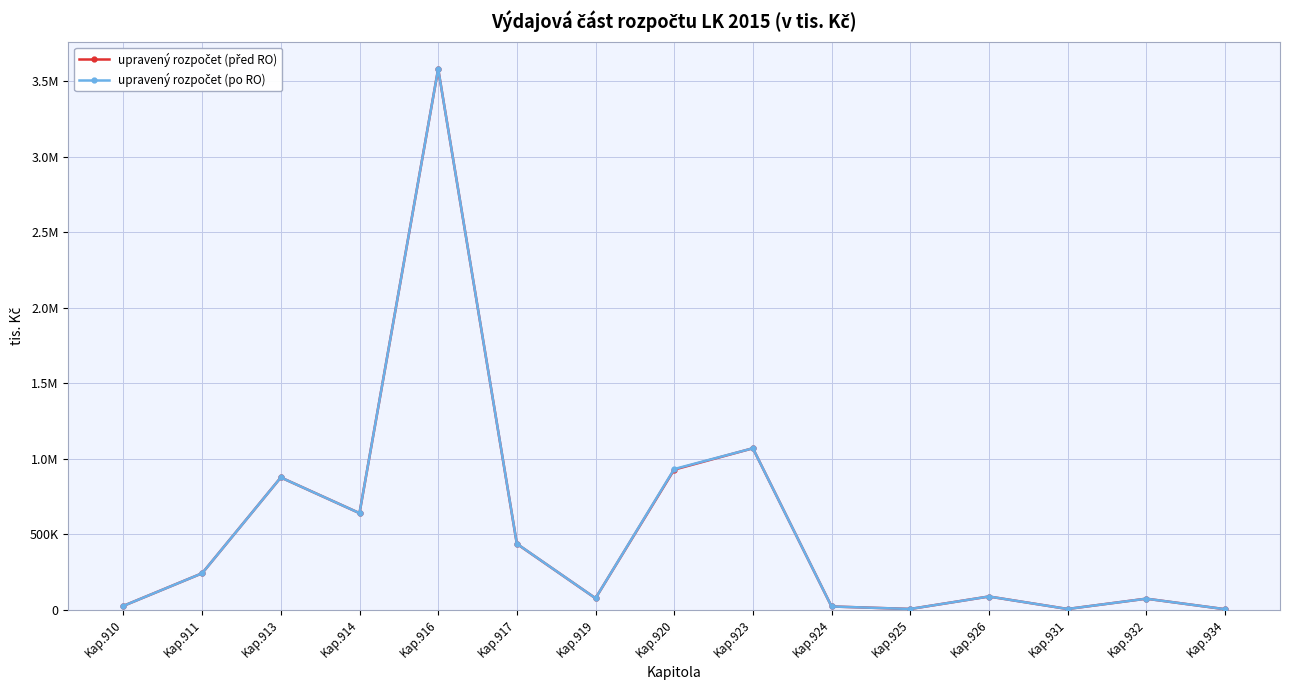

Reading left to right, transcribe all the data shown in this chart.

upravený rozpočet (před RO): 26192.5	241739.9	876172.9	639932.1	3581251.5	436757.8	76358.0	928000.9	1069338.2	22000.0	5434.0	88007.5	5317.3	73602.2	4040.0
upravený rozpočet (po RO): 26192.5	241739.9	876172.9	639932.1	3581251.5	437397.8	76358.0	931800.9	1069338.2	22000.0	5434.0	88007.5	5317.3	73602.2	4040.0